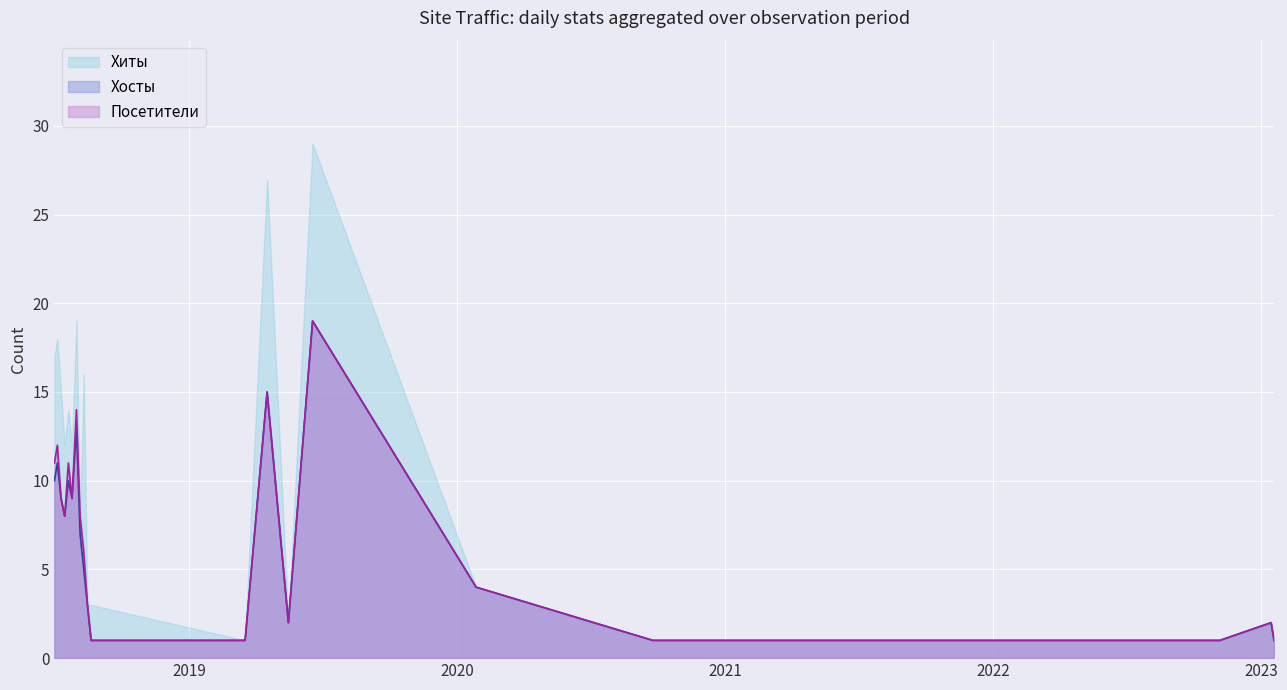

True or false: Посетители and Хосты cross at least once.

False